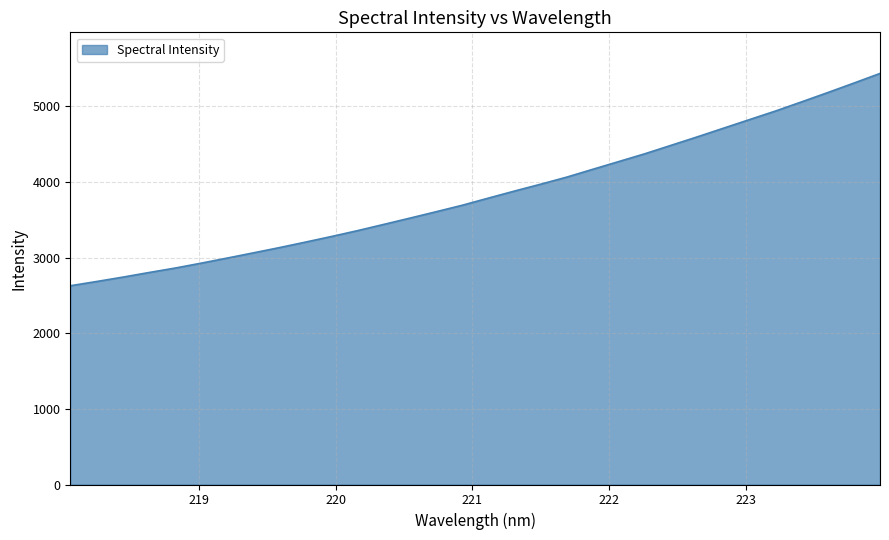

Does the chart have visible grid lines?

Yes